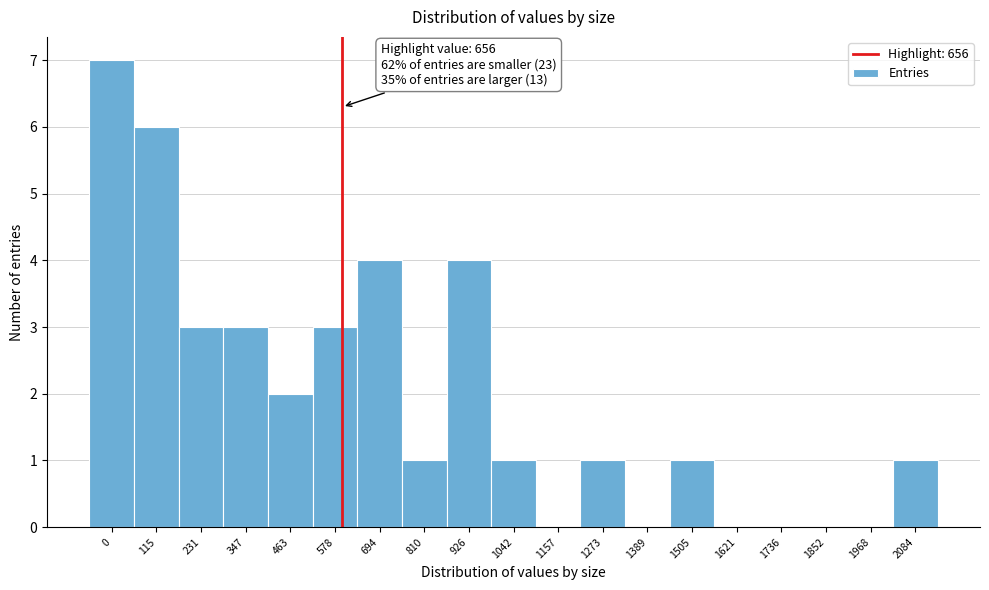

Reading left to right, extract all data points from this chart.

0=7	115=6	231=3	347=3	463=2	578=3	694=4	810=1	926=4	1042=1	1157=0	1273=1	1389=0	1505=1	1621=0	1736=0	1852=0	1968=0	2084=1